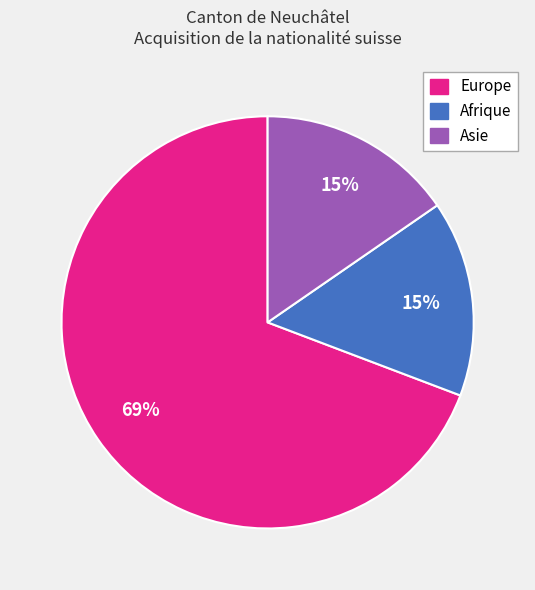

To the nearest percent, what is the combined percentage of Europe and Asie?

85%